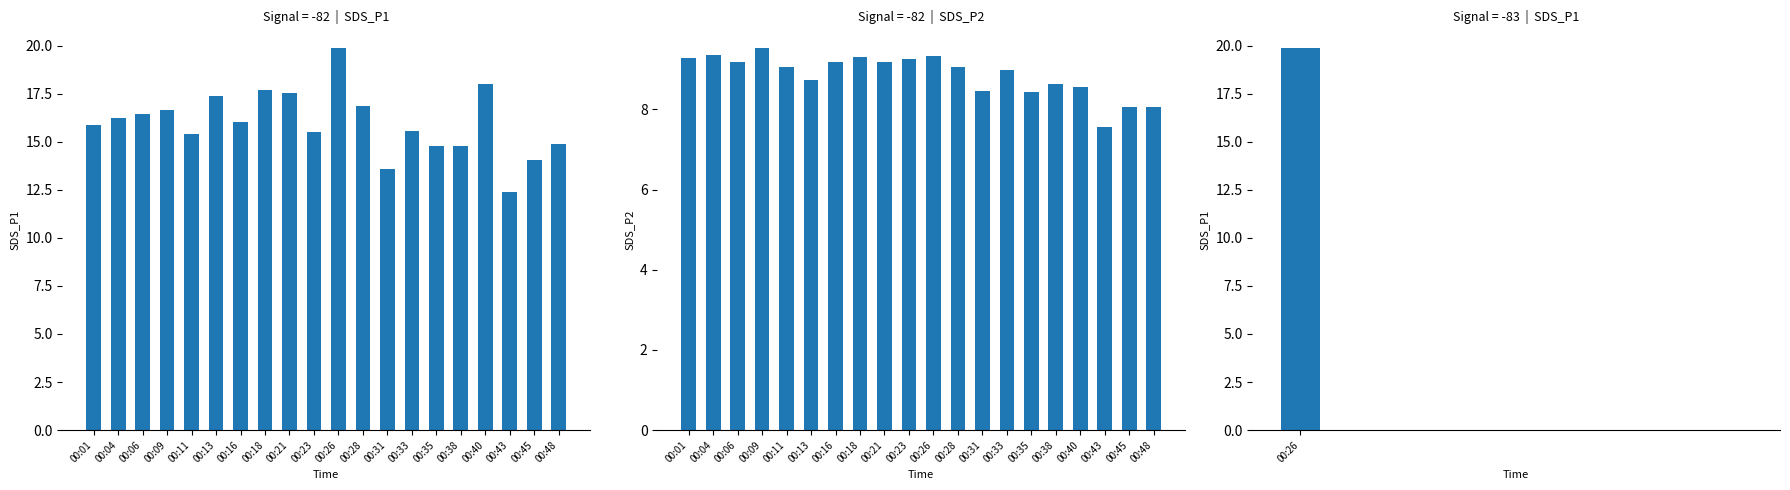

What is the value of the SDS_P2 bar at the 3rd from the left?

9.2